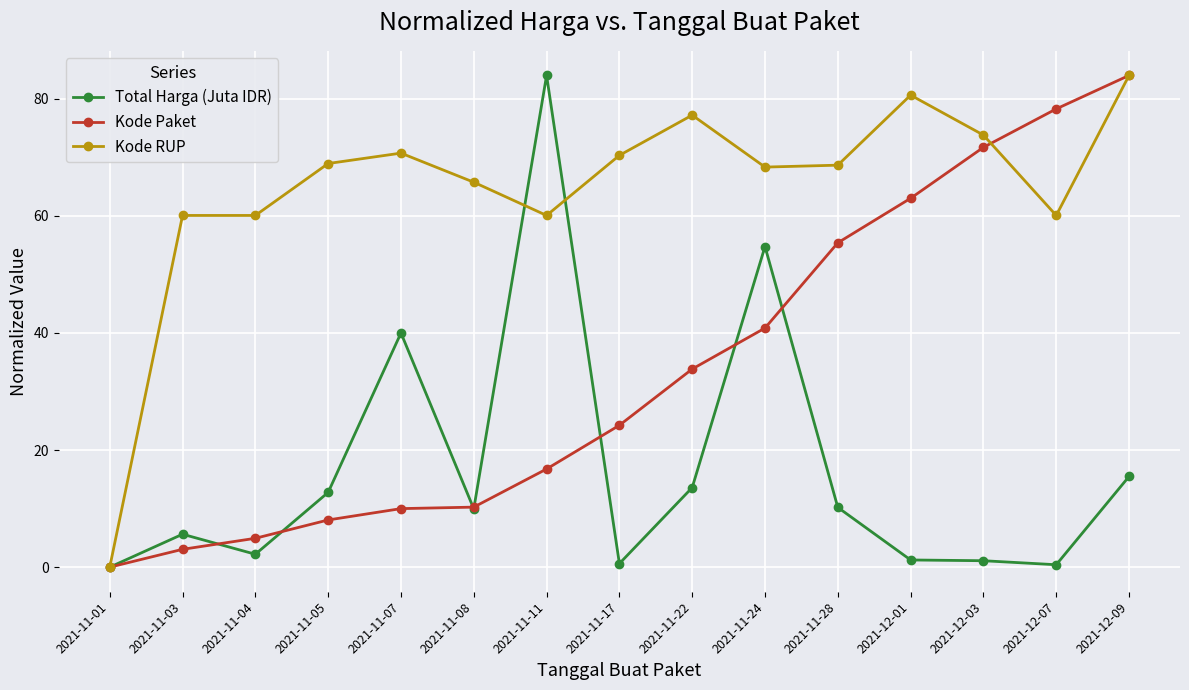

What is the greatest value displayed?

84.0